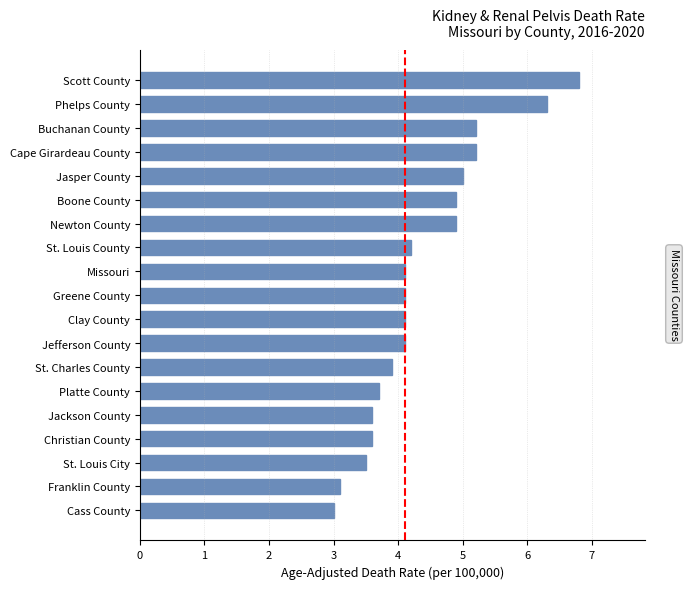

Read the value at Franklin County.

3.1